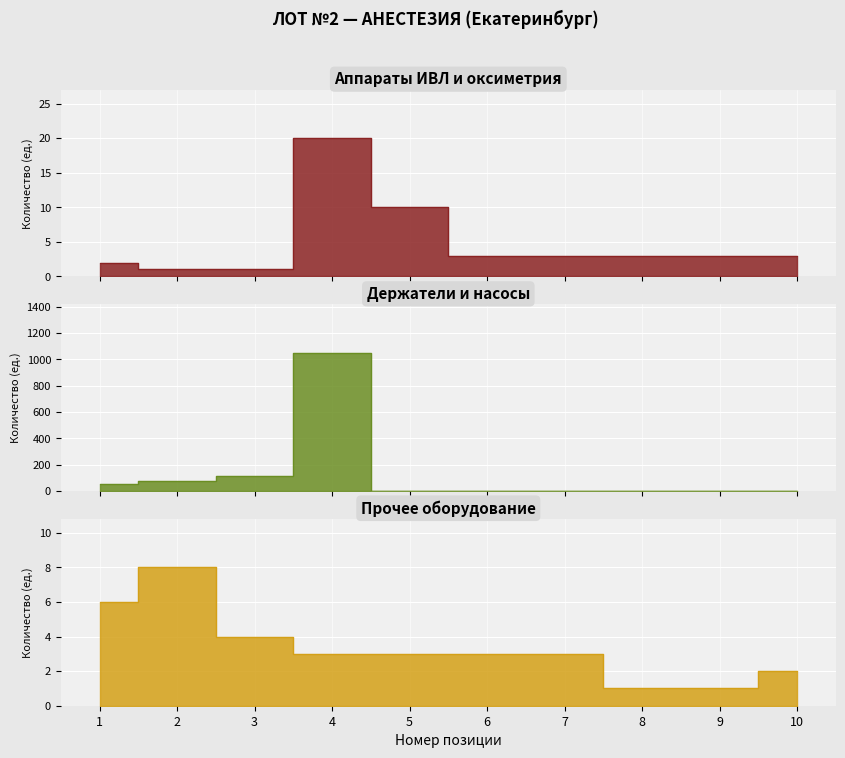

How many distinct data groups are displayed?

3